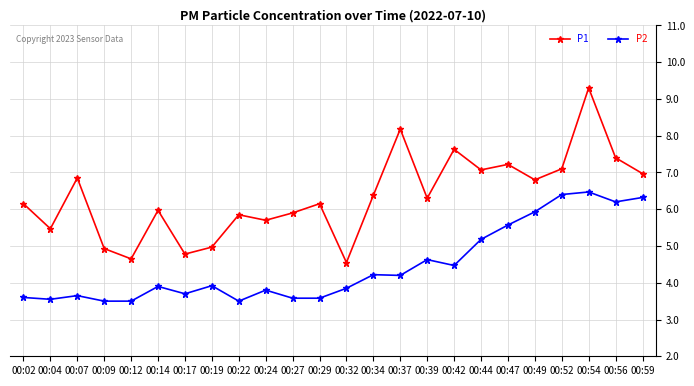

True or false: P1 has more than 1 points higher than both neighbors.

True